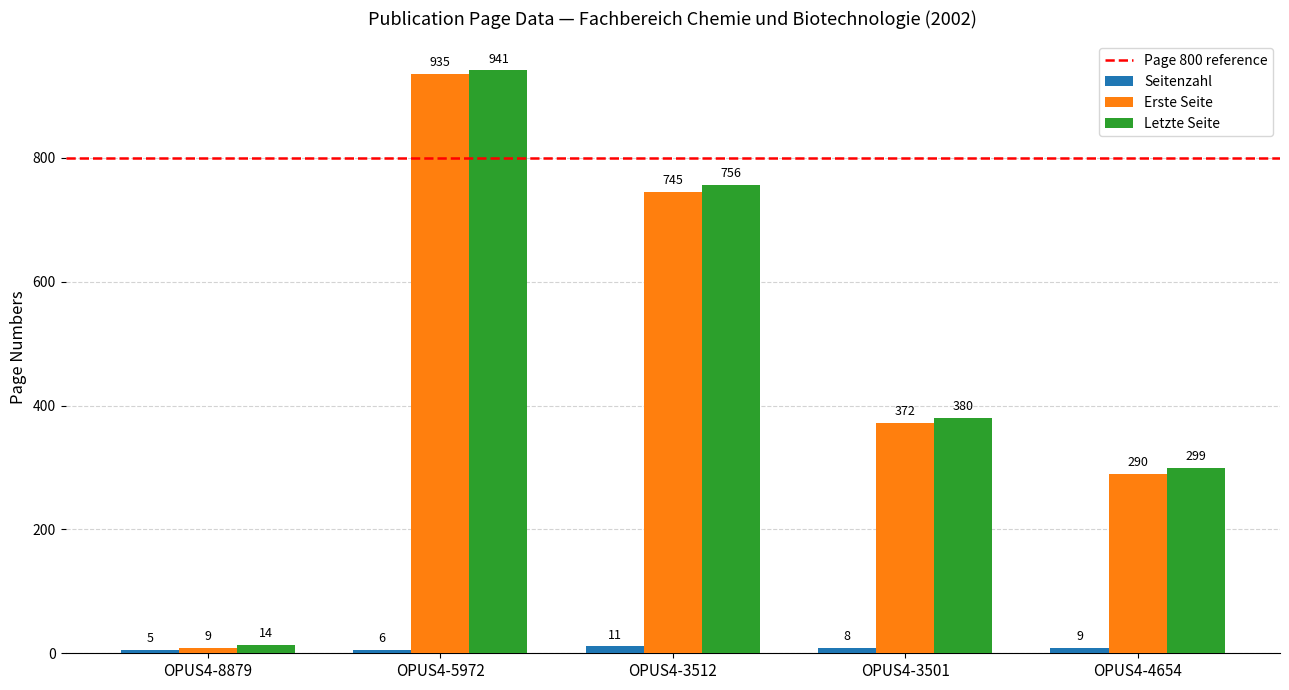

What is the label of the 5th bar from the left?

OPUS4-4654